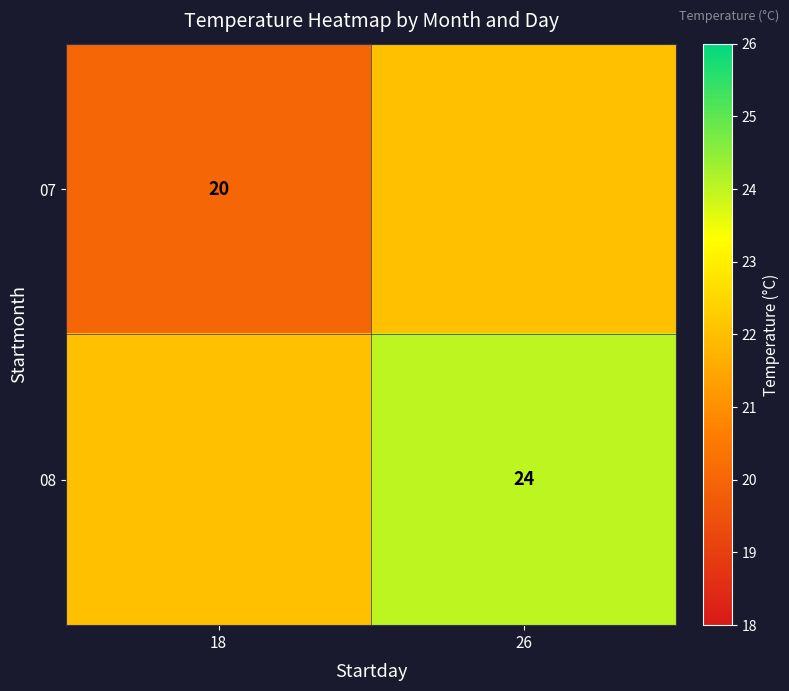

The value of 08 at 26 is 24. True or false?

True